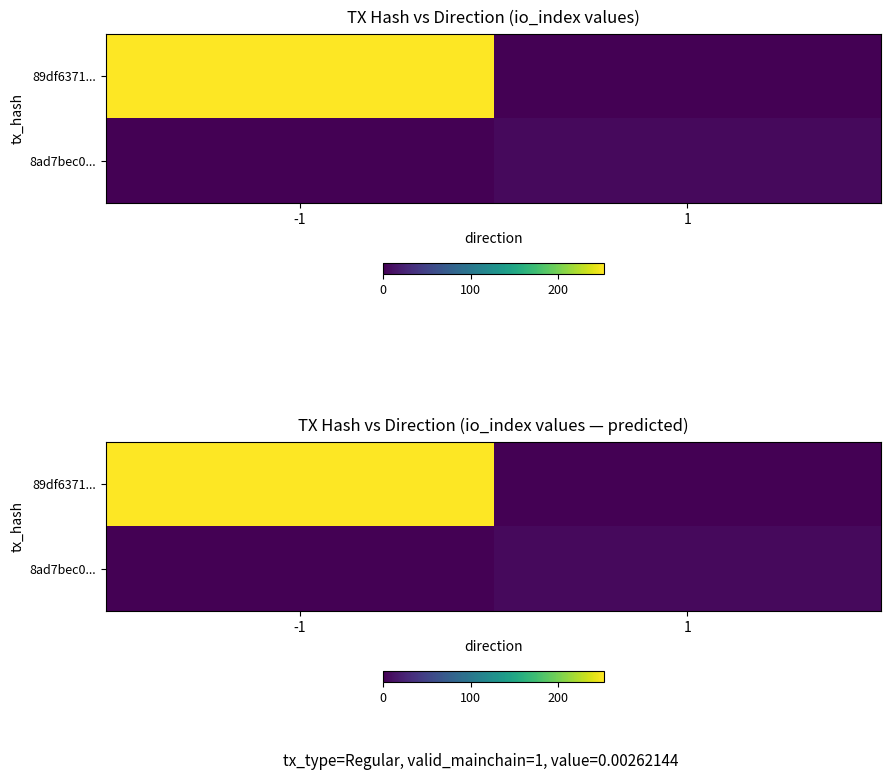

Which has a higher value, -1 or 1?

-1